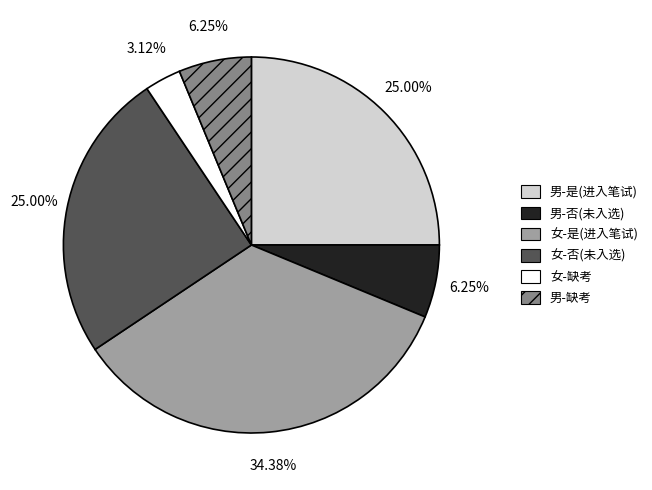

Between 女-是 and 男-缺考, which is larger?

女-是